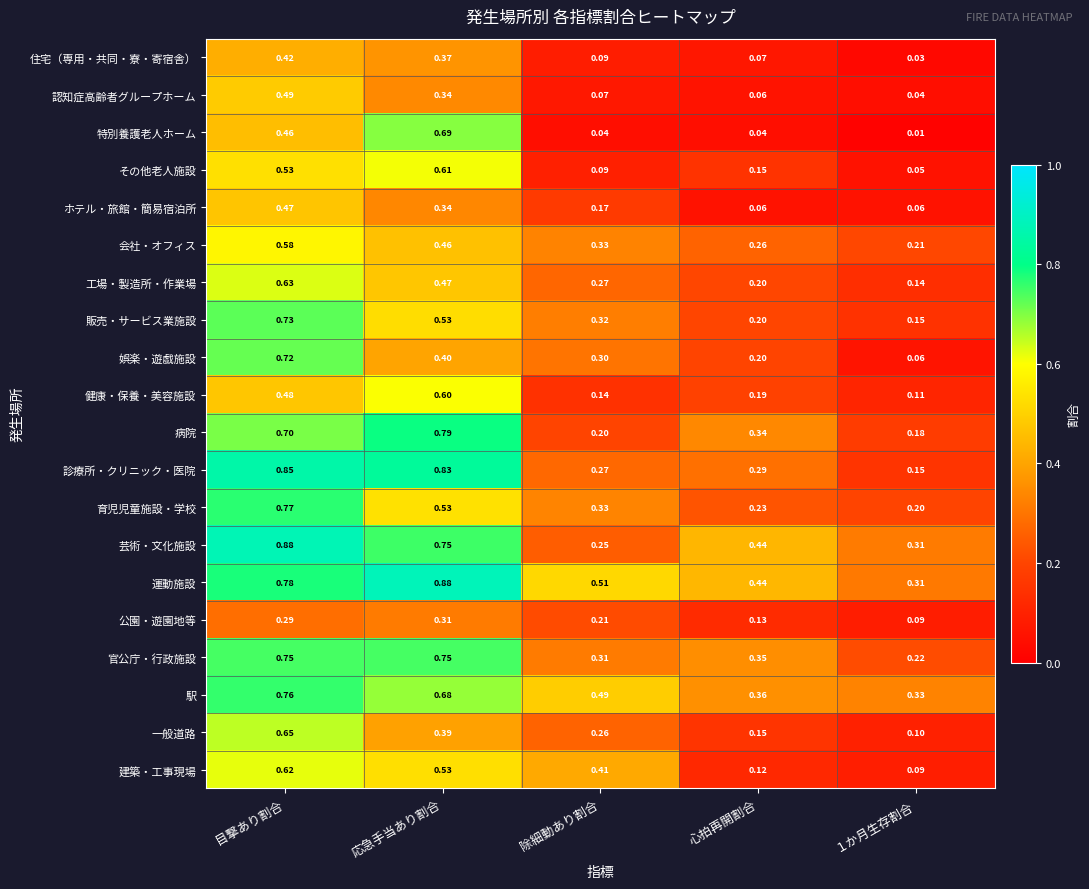

Which series has the widest spread of values?

診療所・クリニック・医院